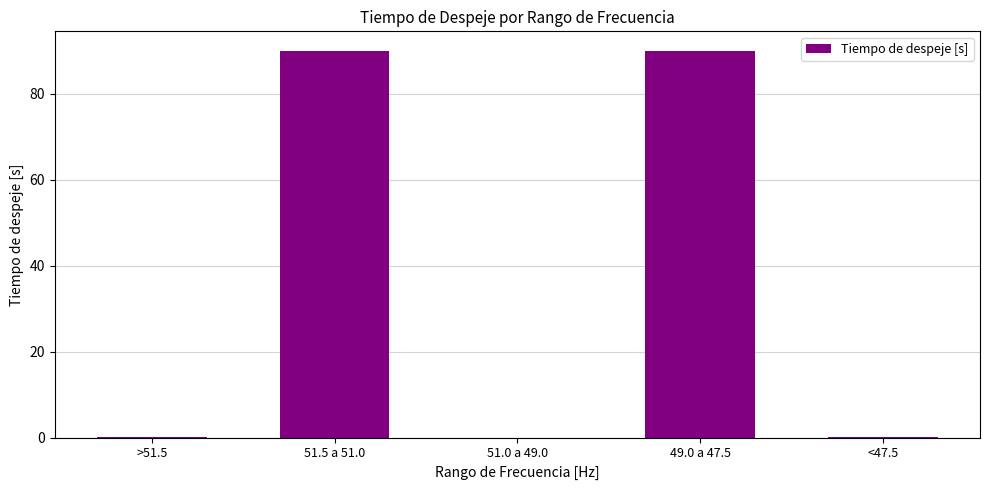

The value at 49.0 a 47.5 is 90.0. True or false?

True